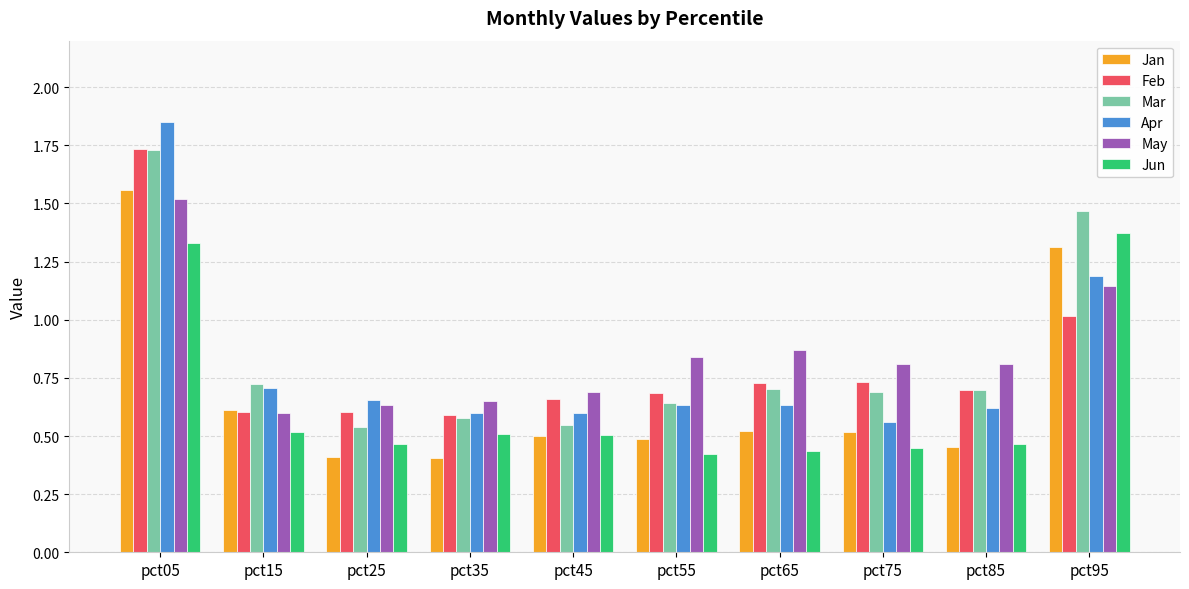

Does the chart contain stacked bars?

No